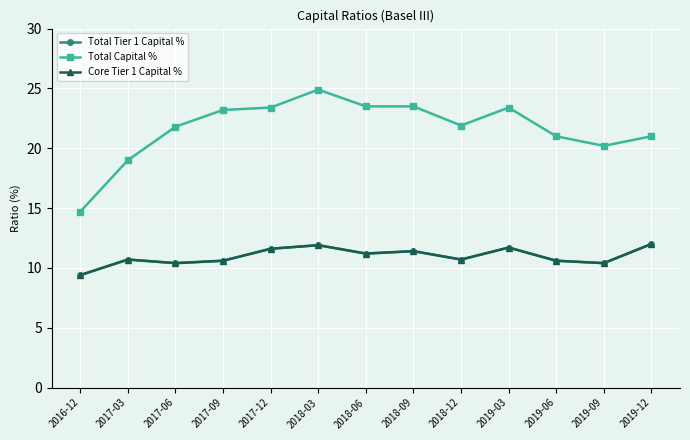

Rank the series at 2018-06 from highest to lowest value.

Total Capital %, Total Tier 1 Capital %, Core Tier 1 Capital %